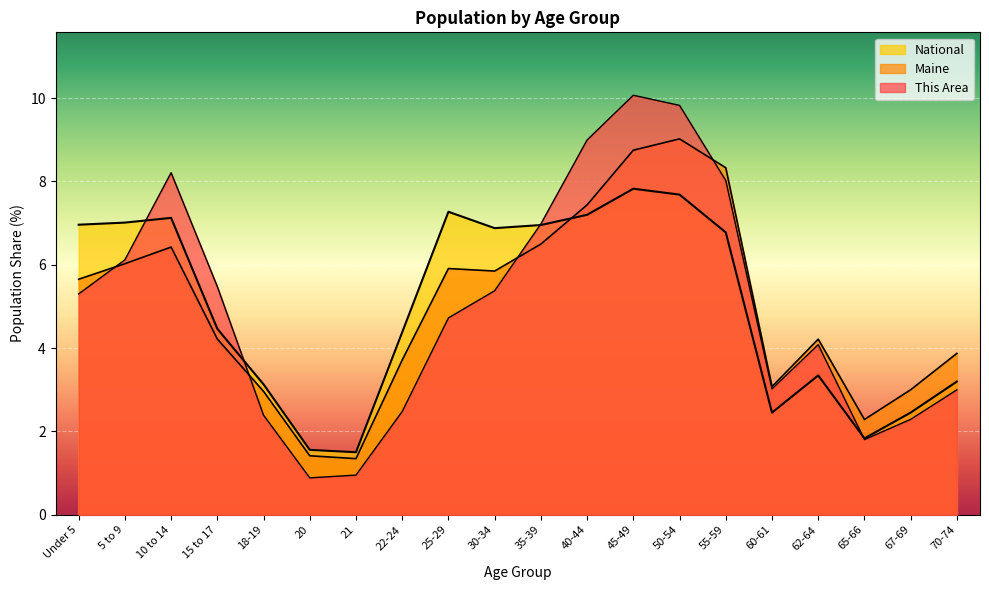

Is the value of National at 30-34 greater than the value of Maine at Under 5?

Yes